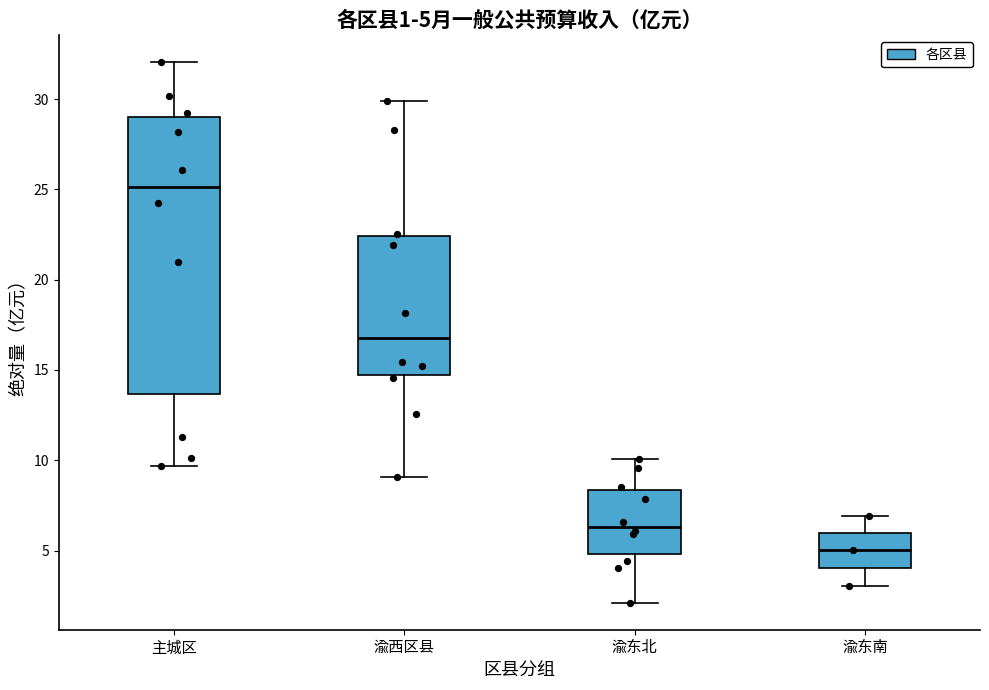

Which box has the highest median line?

主城区